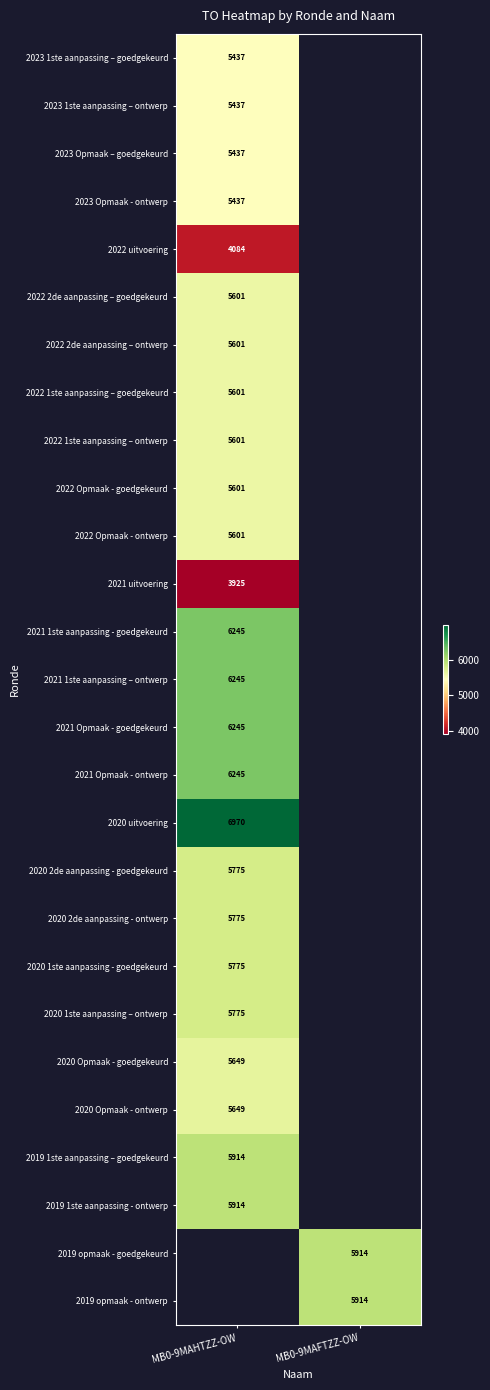

Is the value of 2020 2de aanpassing - goedgekeurd at MB0-9MAHTZZ-OW greater than the value of 2022 1ste aanpassing – goedgekeurd at MB0-9MAHTZZ-OW?

Yes